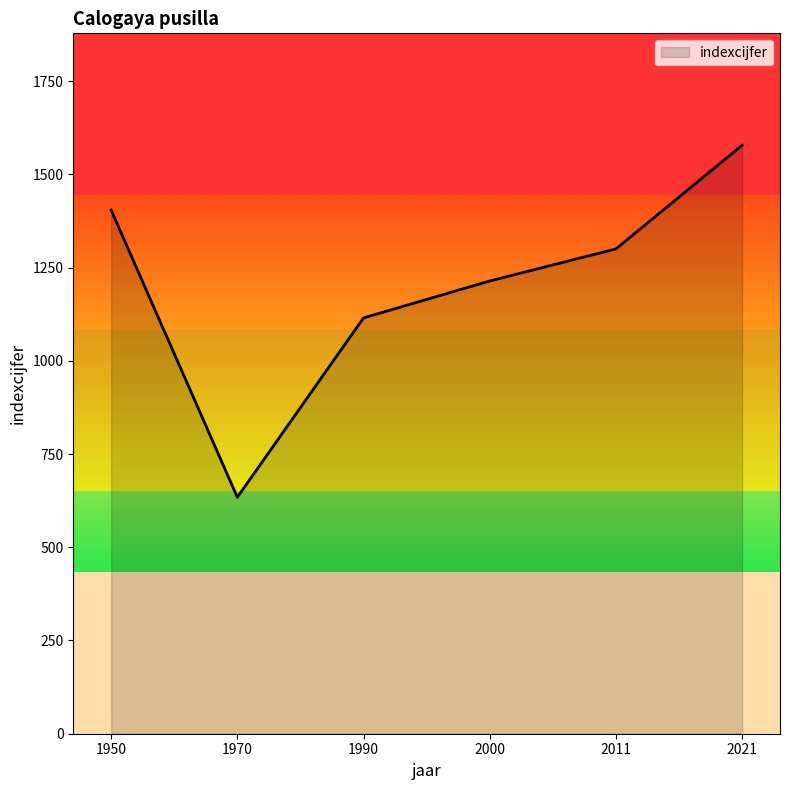

What is the difference between the maximum and second lowest values?

463